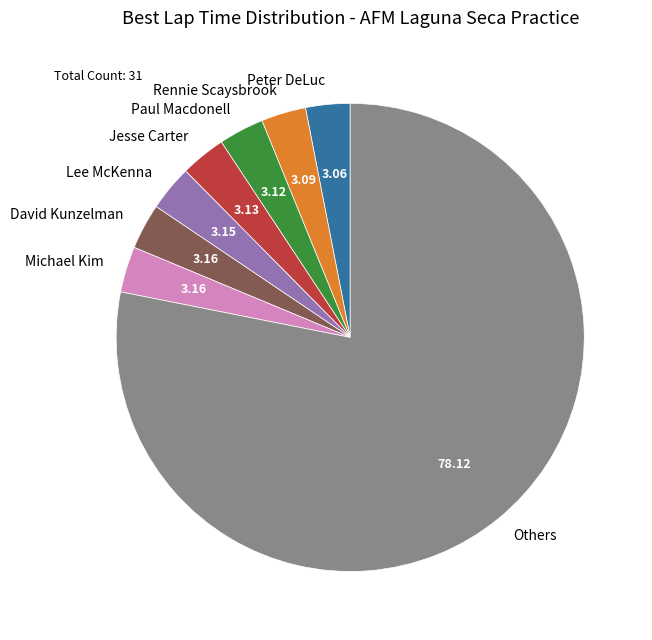

Which category has the biggest portion of the pie?

Others